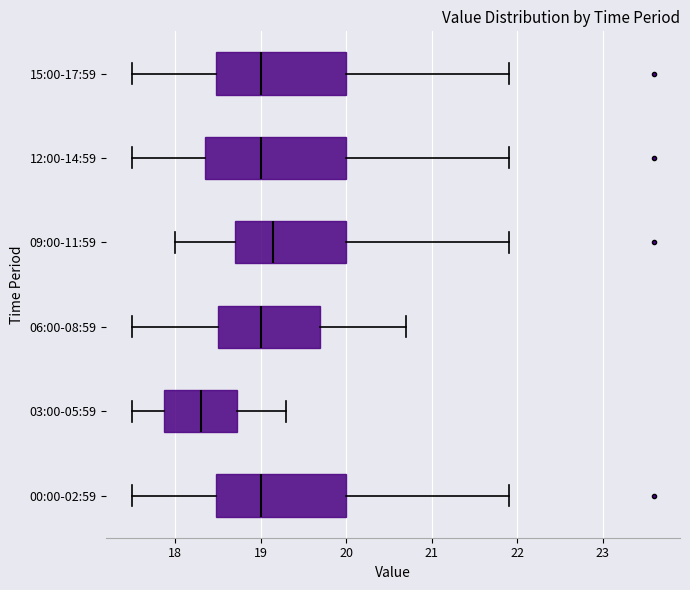

Which box is the widest, from its left edge to its right edge?

12:00-14:59